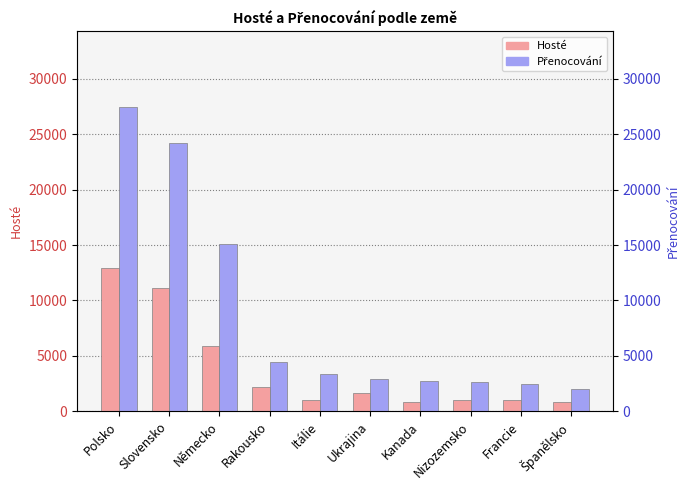

Does the chart contain any negative values?

No